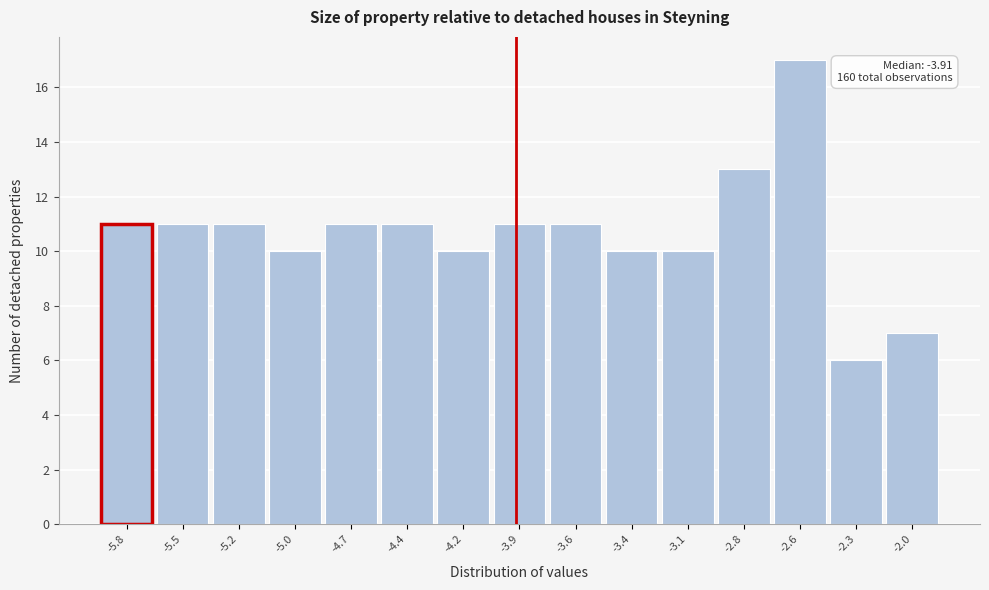

Over which range of the x-axis is the bar tallest?

-2.70 to -2.40